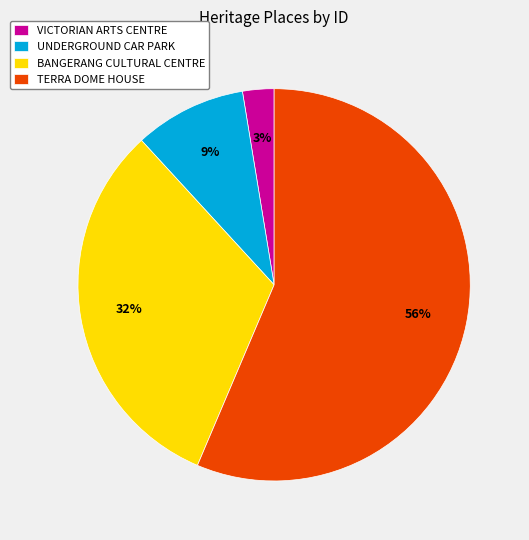

Which category accounts for the majority?

TERRA DOME HOUSE